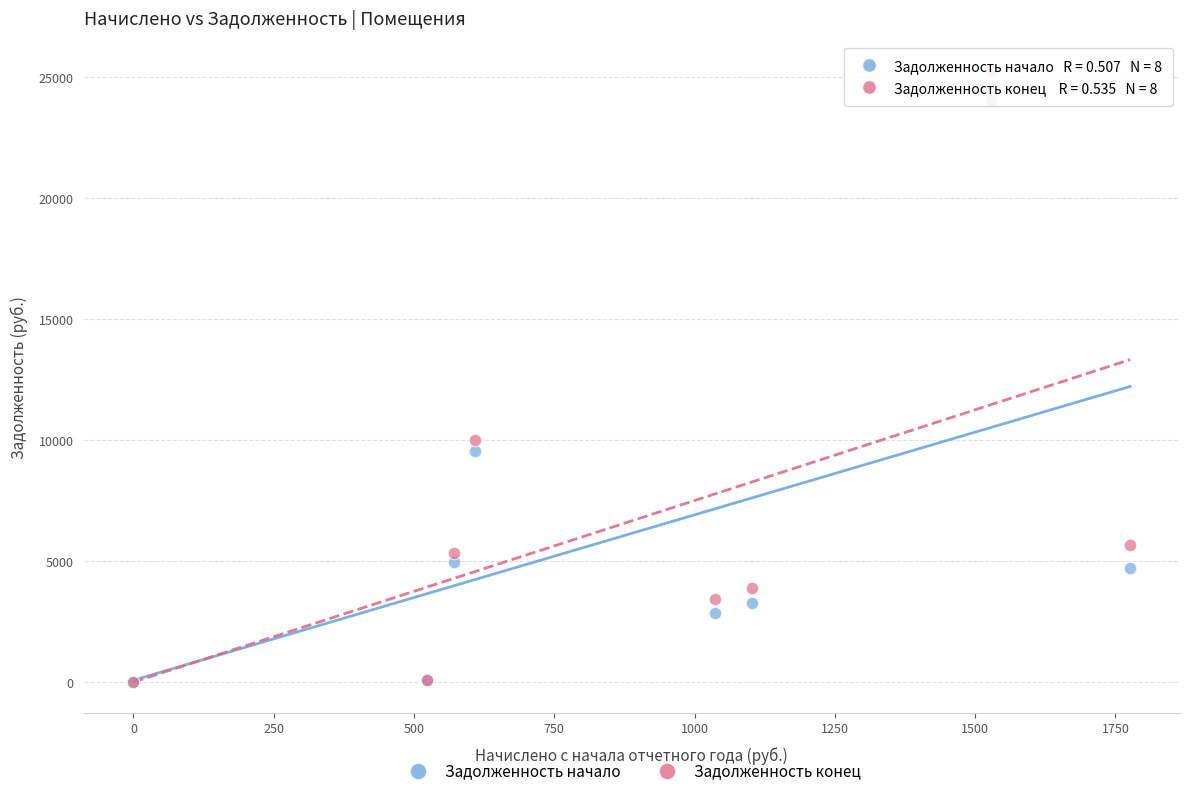

Across all series, what Y value is closest to 12611?

9998.3